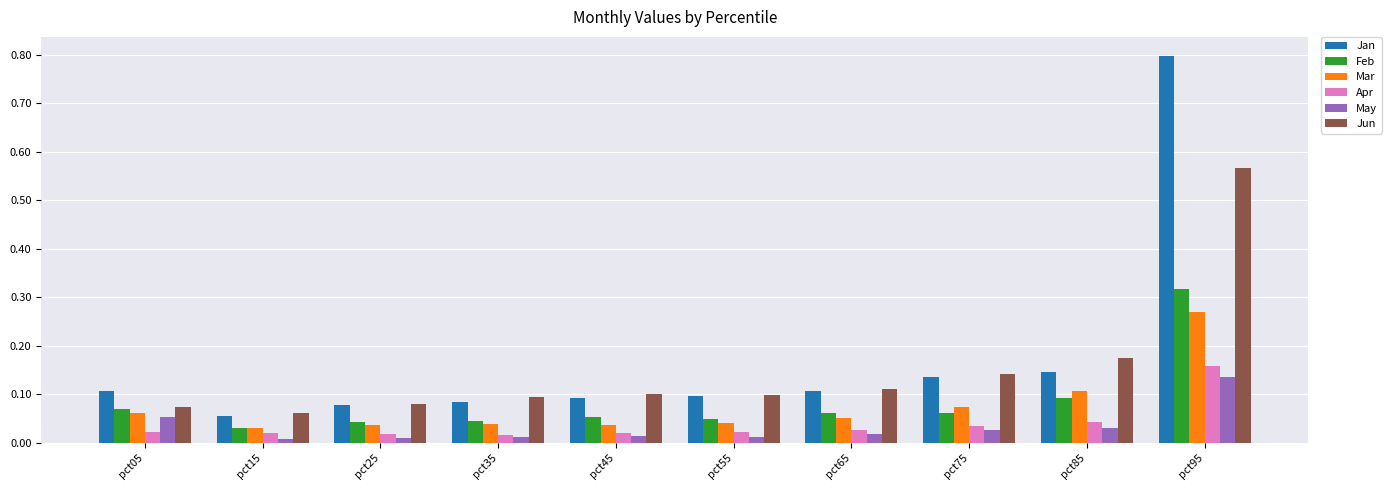

Which label corresponds to the largest value in the chart?

pct95